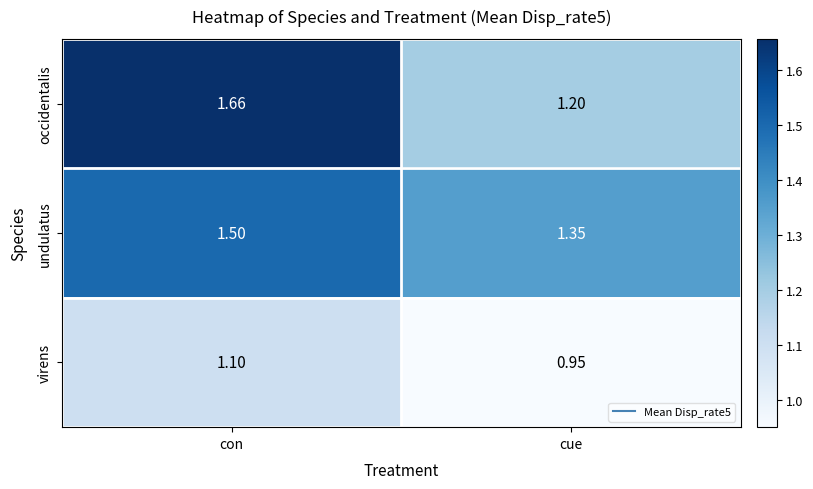

Which series has the largest total across all categories?

occidentalis